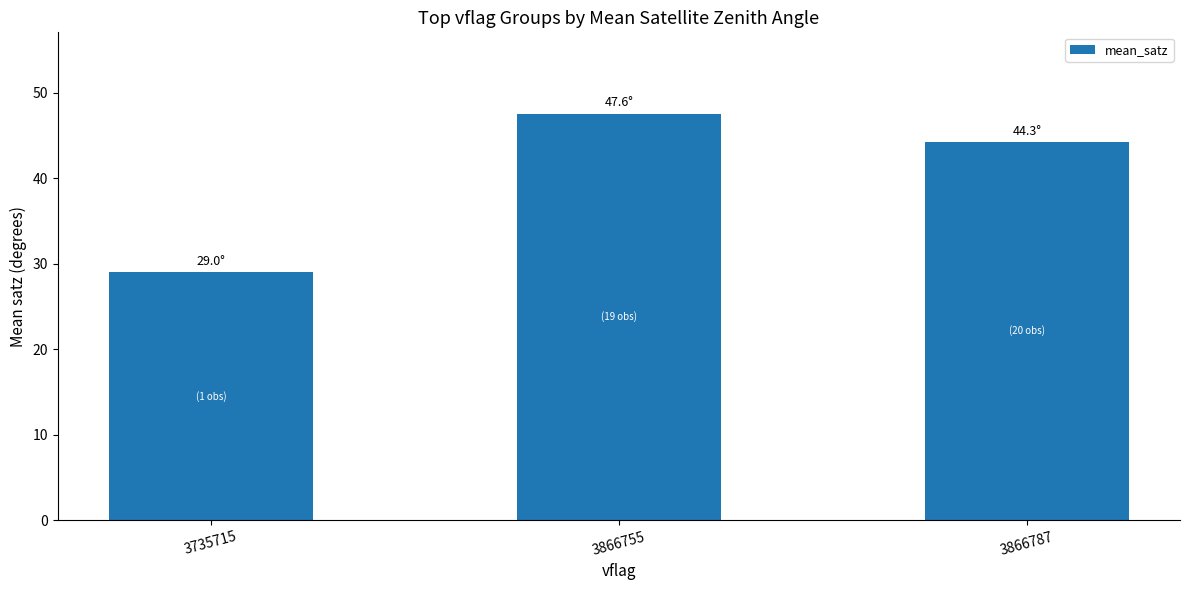

Rank the categories by value from highest to lowest.

3866755, 3866787, 3735715